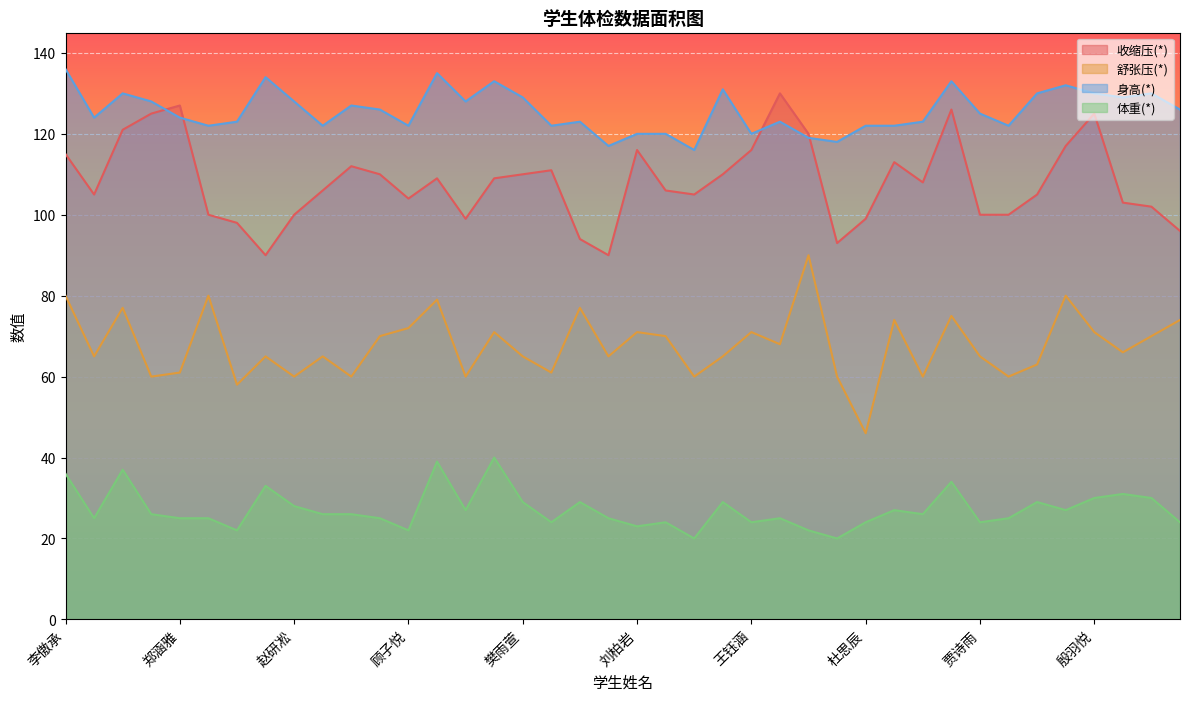

Which series has the largest total across all categories?

身高(*)